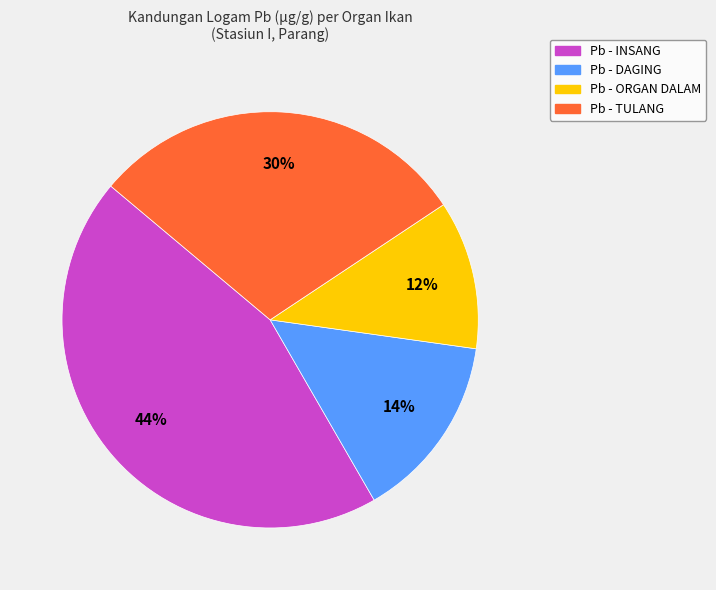

How many segments does this pie chart have?

4